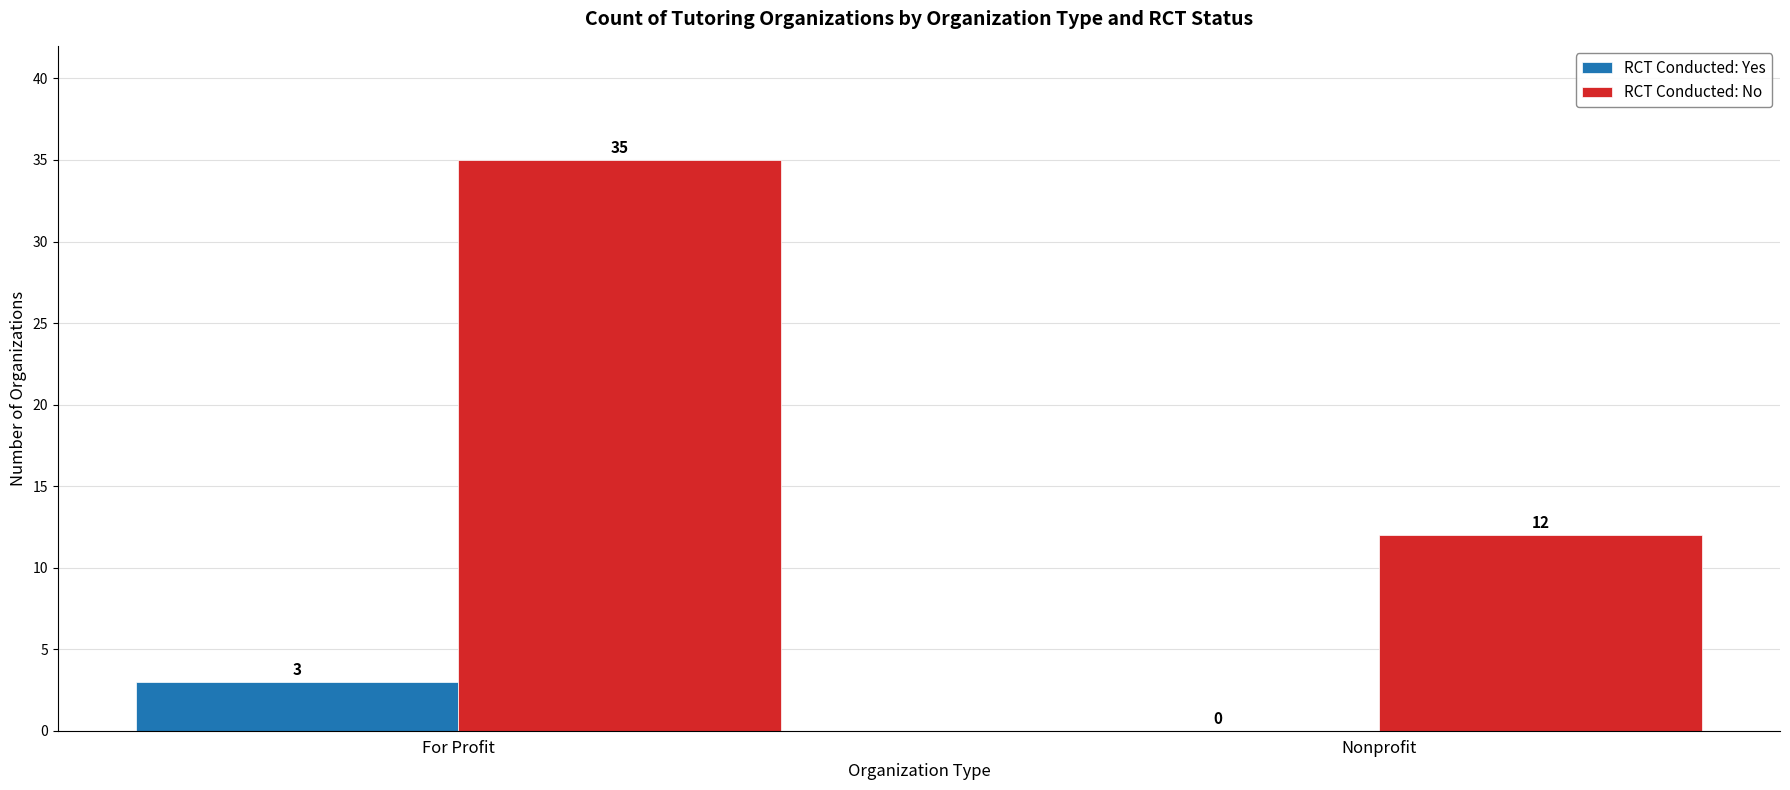

The value of RCT Conducted: Yes at Nonprofit is 0. True or false?

True